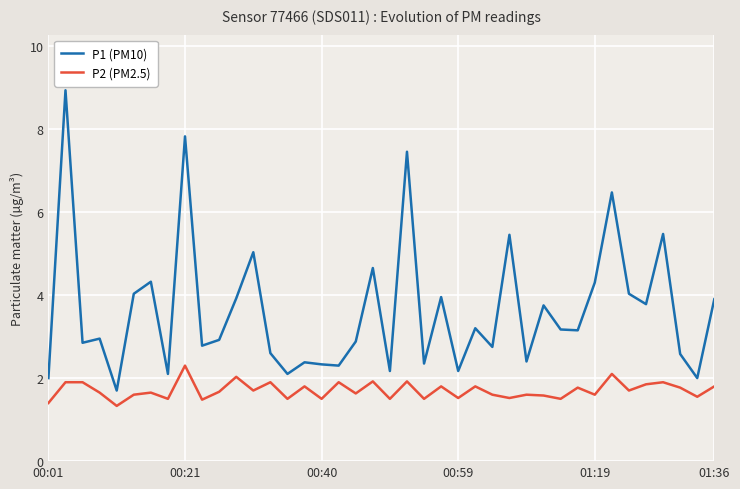

Which series has the widest spread of values?

P1 (PM10)